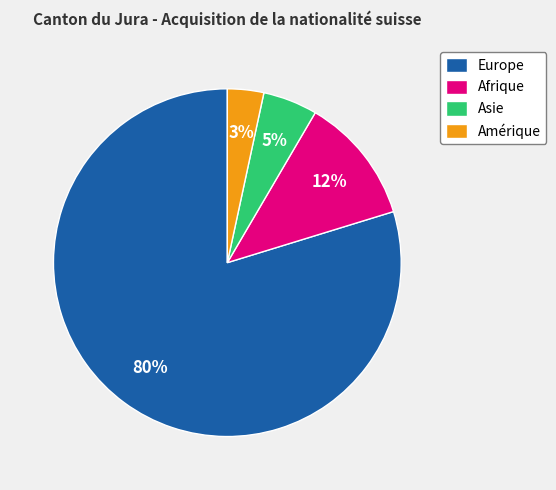

Is the sum of Amérique and Europe greater than half?

Yes